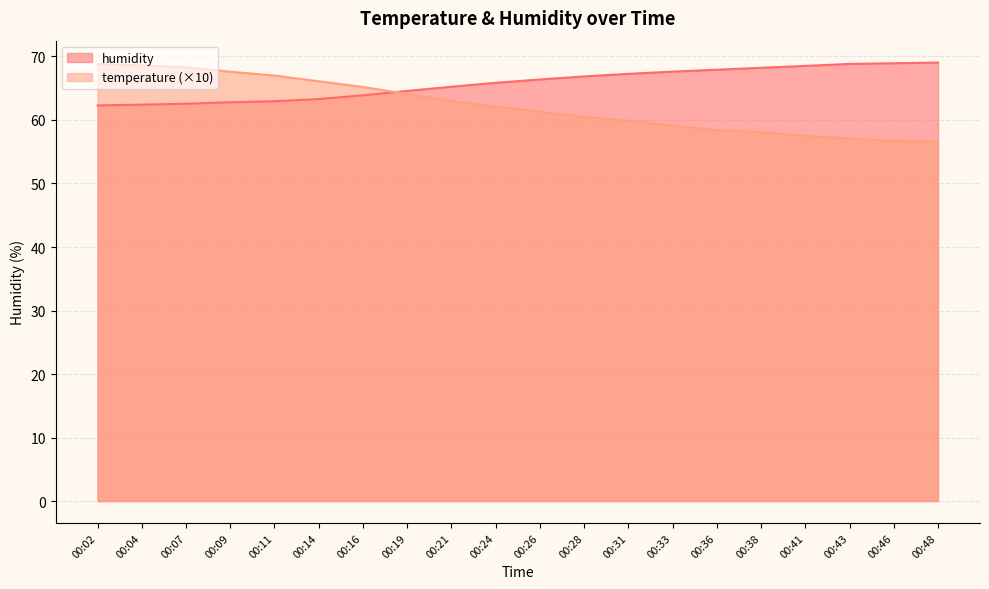

What is the difference between the highest and lowest values at 00:14?

2.8